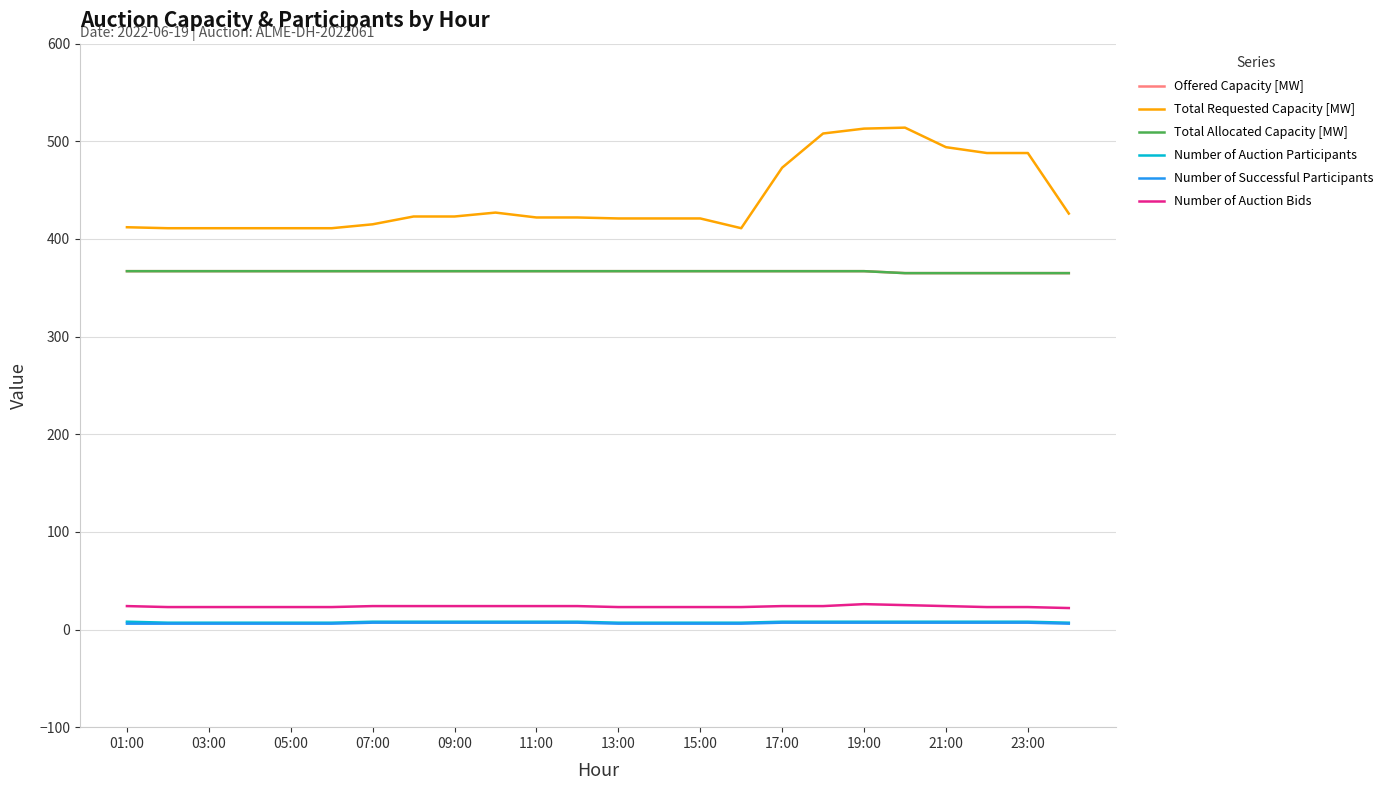

How many lines are shown in the chart?

6